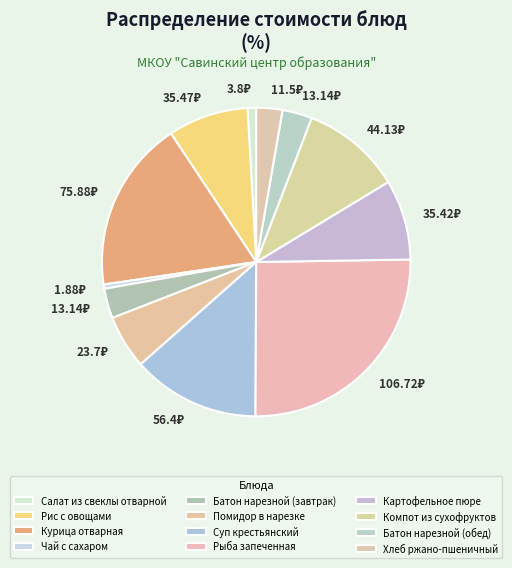

Rank the categories by value from highest to lowest.

Рыба запеченная, Курица отварная, Суп крестьянский, Компот из сухофруктов, Рис с овощами, Картофельное пюре, Помидор в нарезке, Батон нарезной (завтрак), Батон нарезной (обед), Хлеб ржано-пшеничный, Салат из свеклы отварной, Чай с сахаром